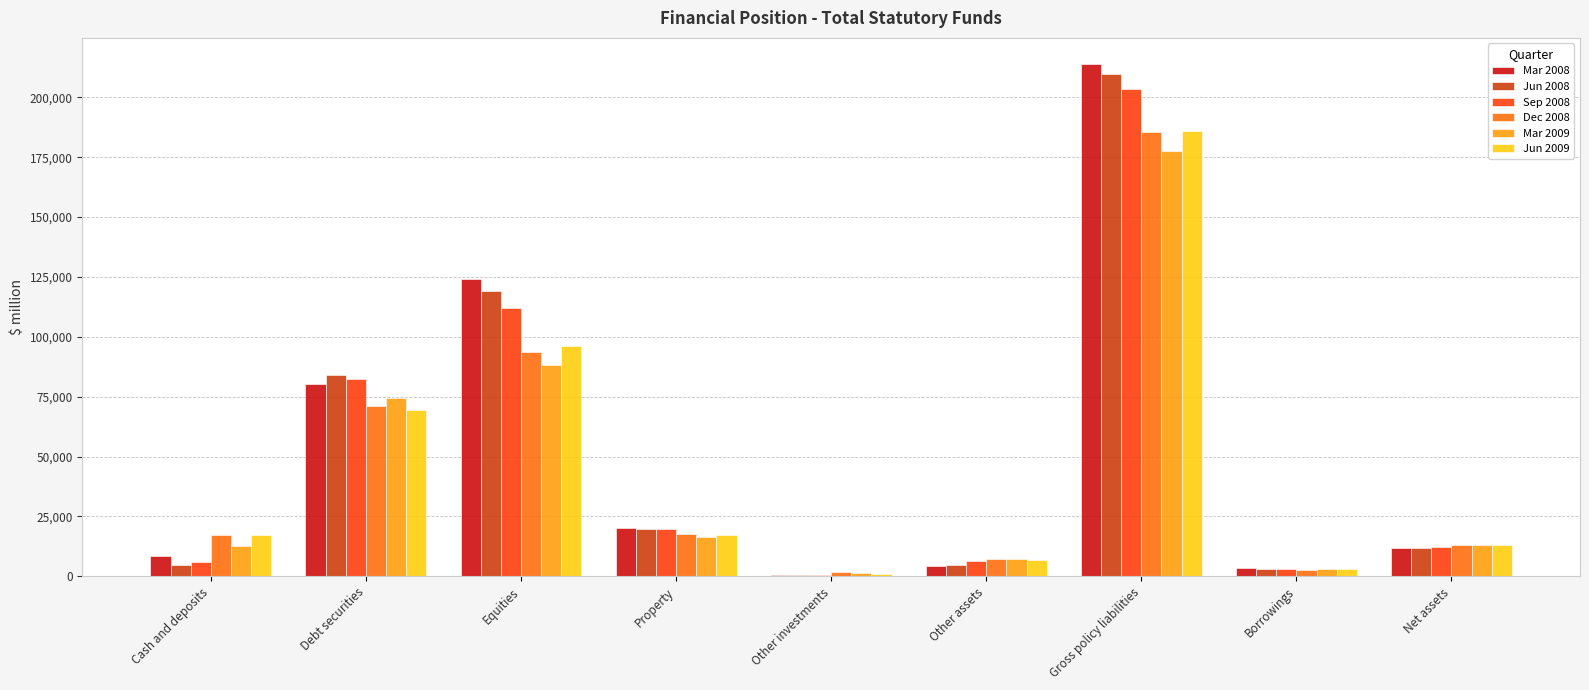

What is the spread (max minus min) of values at Equities?

36110.2